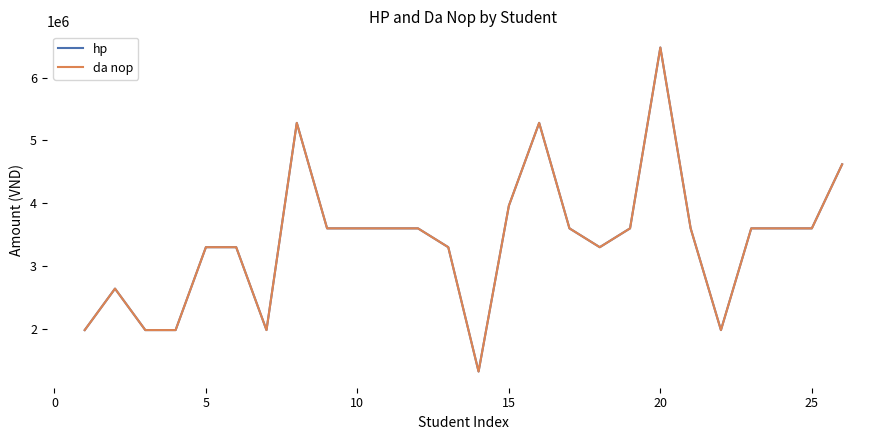

What is the maximum value for hp?

6480000